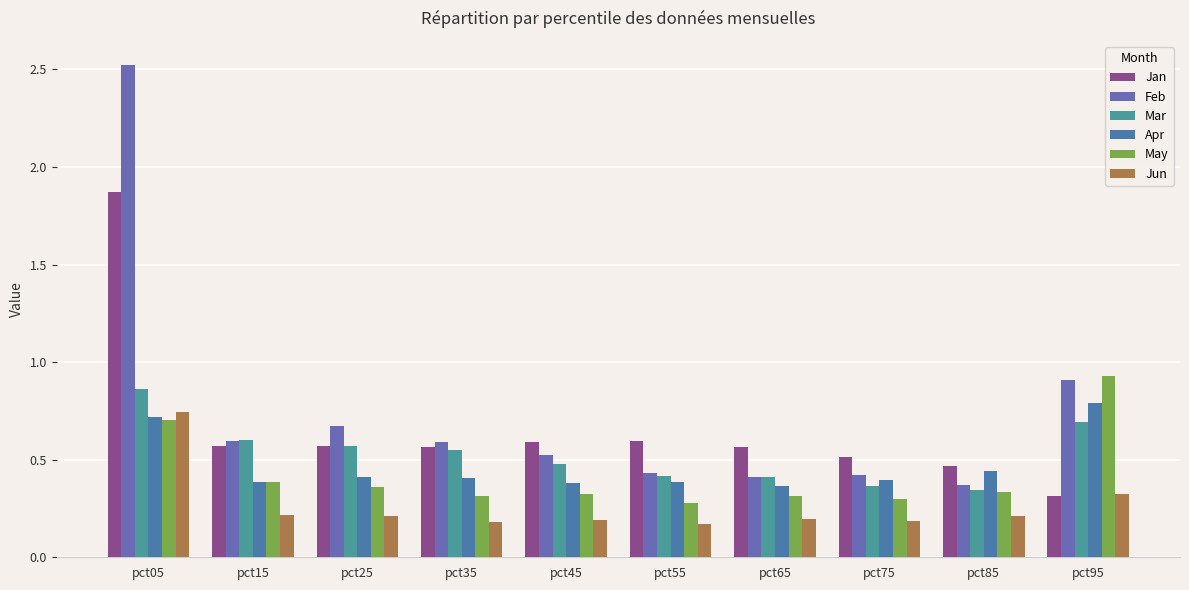

What is the average value of the Apr series?

0.5